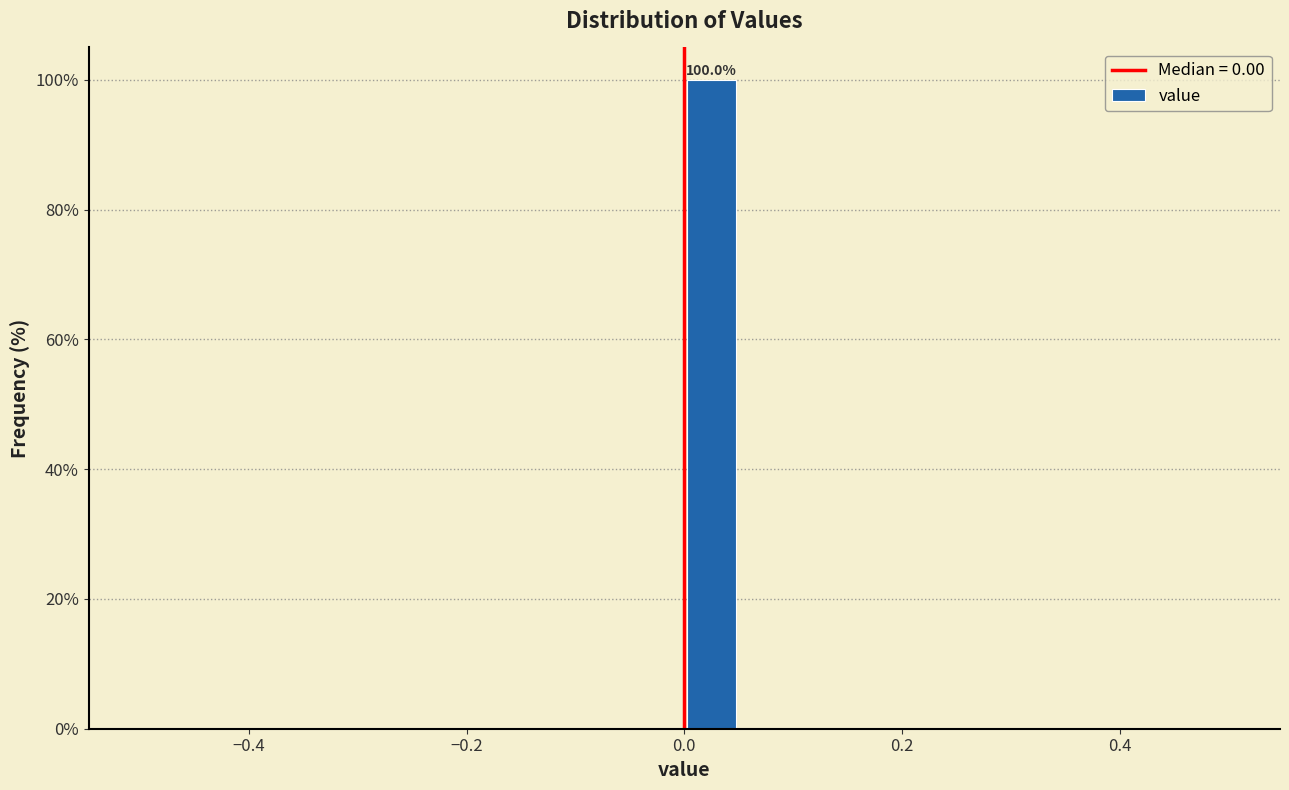

Read against the x-axis, roughly where is the centre of the tallest bar?

0.02